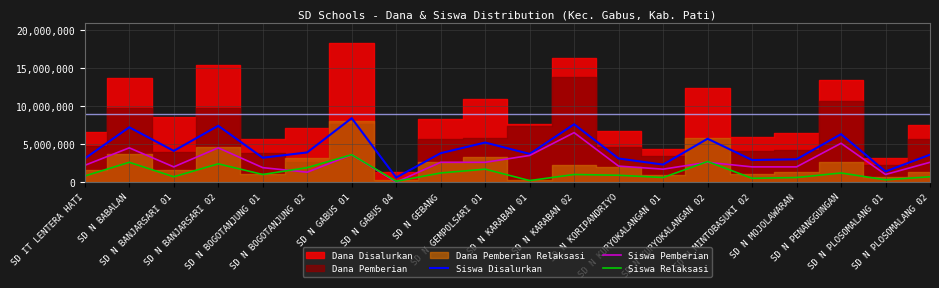

Where is Siswa Relaksasi nearest to the value 3700000?

SD N BOGOTANJUNG 02